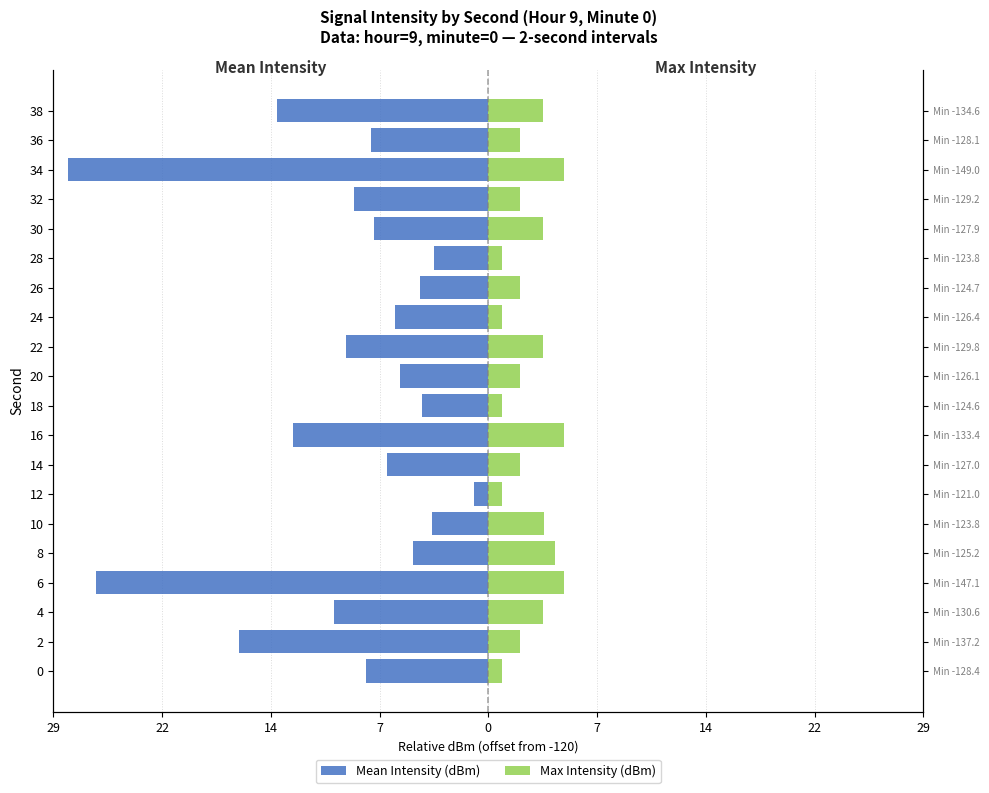

How many data points in Max Intensity (dBm) are above 2?

15